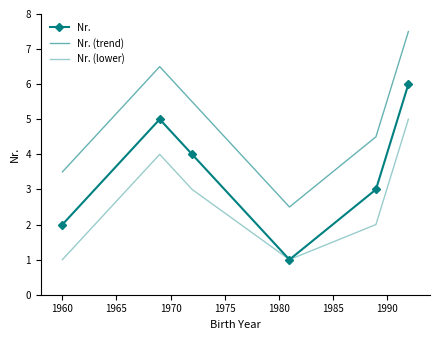

What is the minimum value for Nr.?

1.0